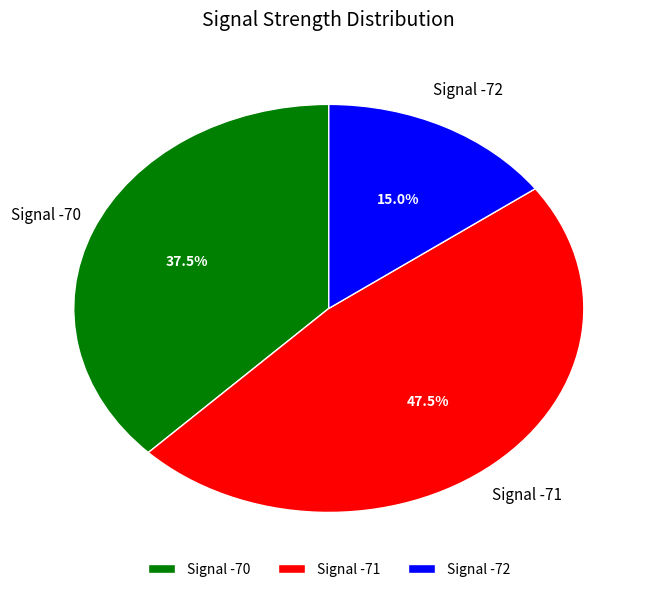

How much of the chart is everything except Signal -70?

62.5%